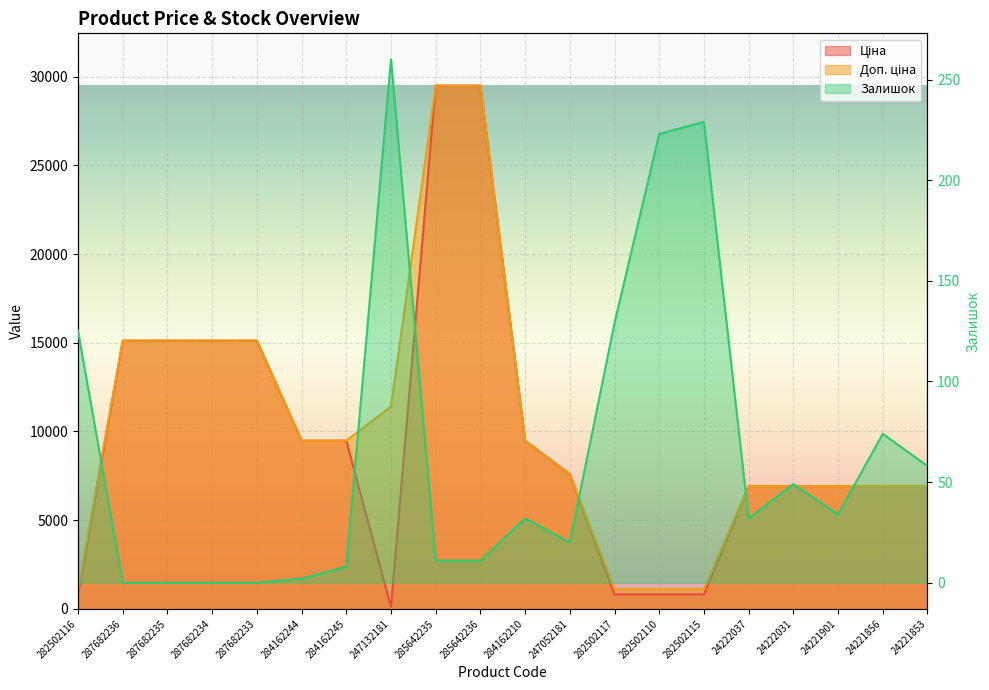

How many data points in Ціна are above 7596?

10